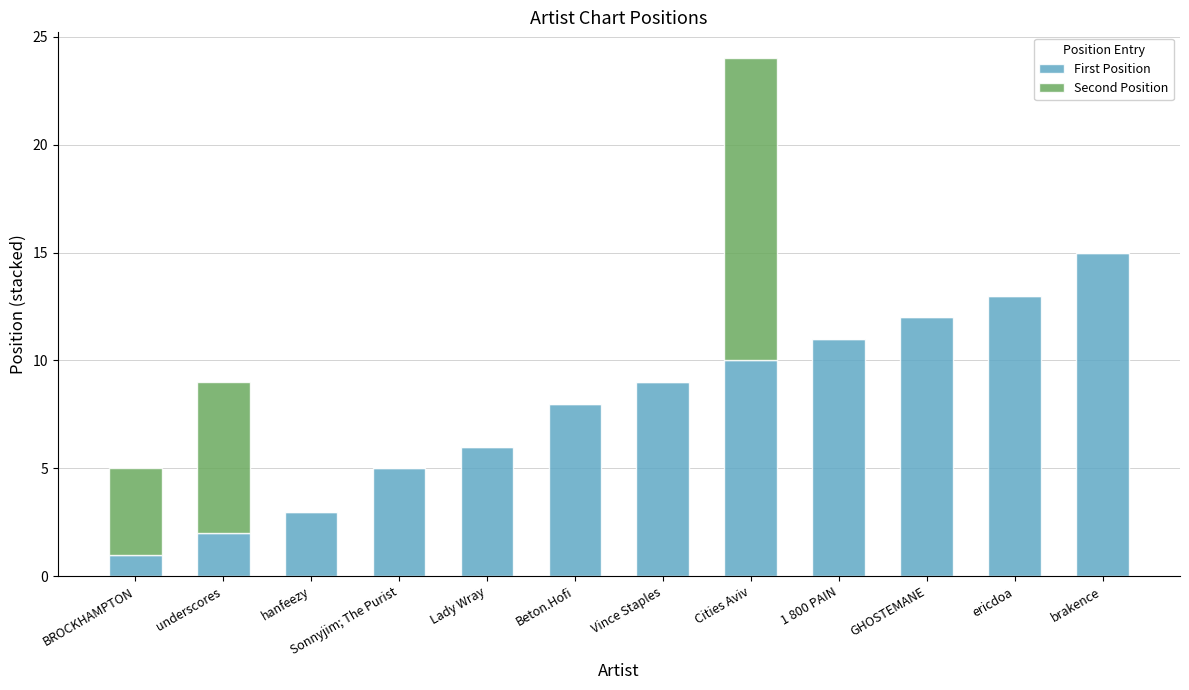

The value of First Position at hanfeezy is 3. True or false?

True